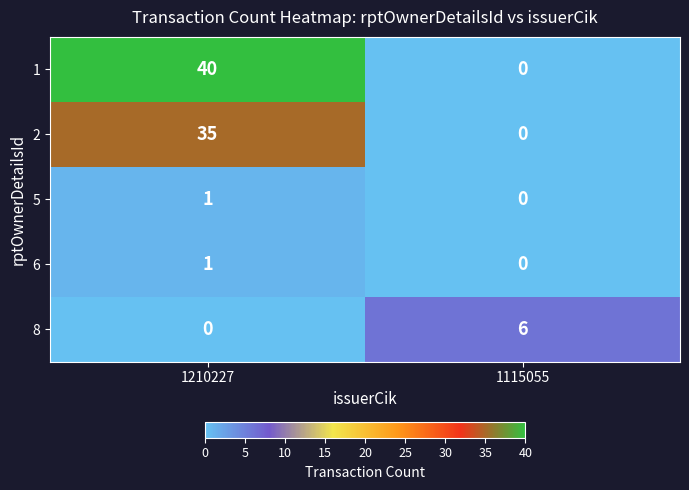

How many data points in 1 are less than 40?

1